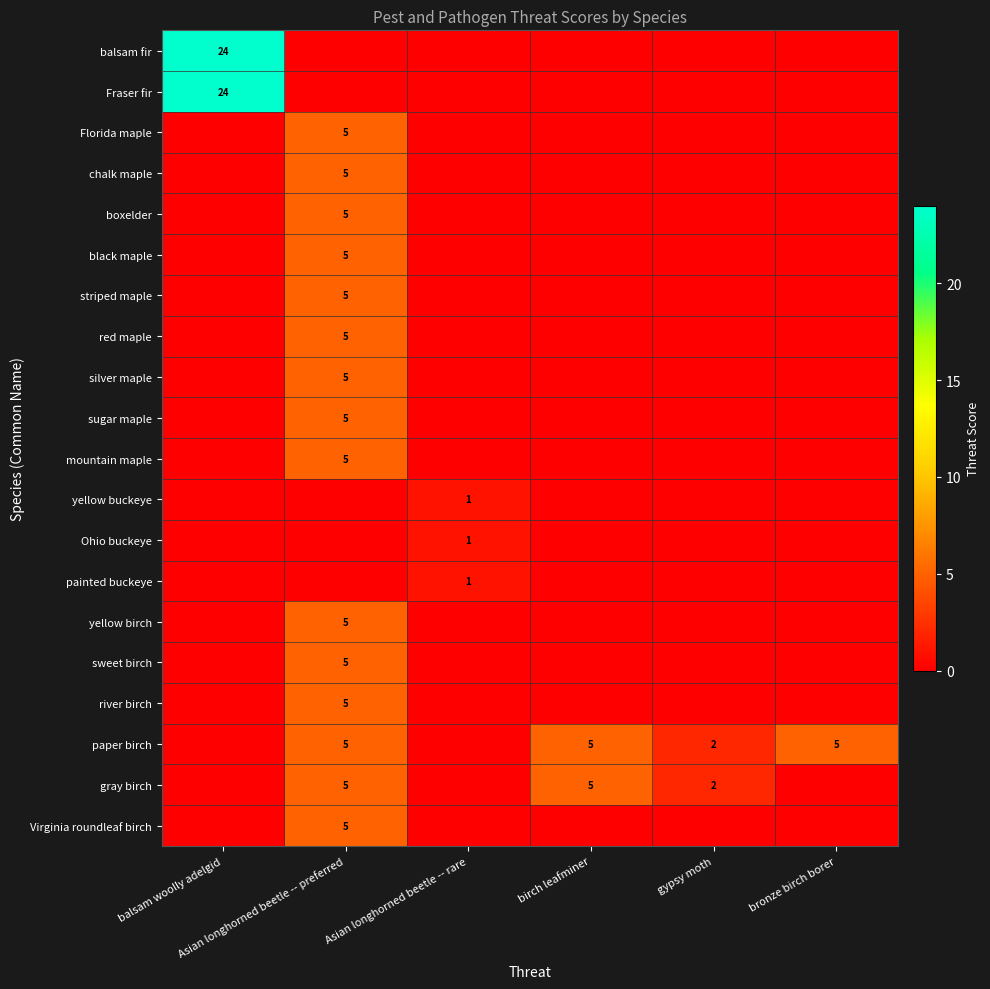

List the labels in order of paper birch value, smallest first.

balsam woolly adelgid, Asian longhorned beetle -- rare, gypsy moth, Asian longhorned beetle -- preferred, birch leafminer, bronze birch borer